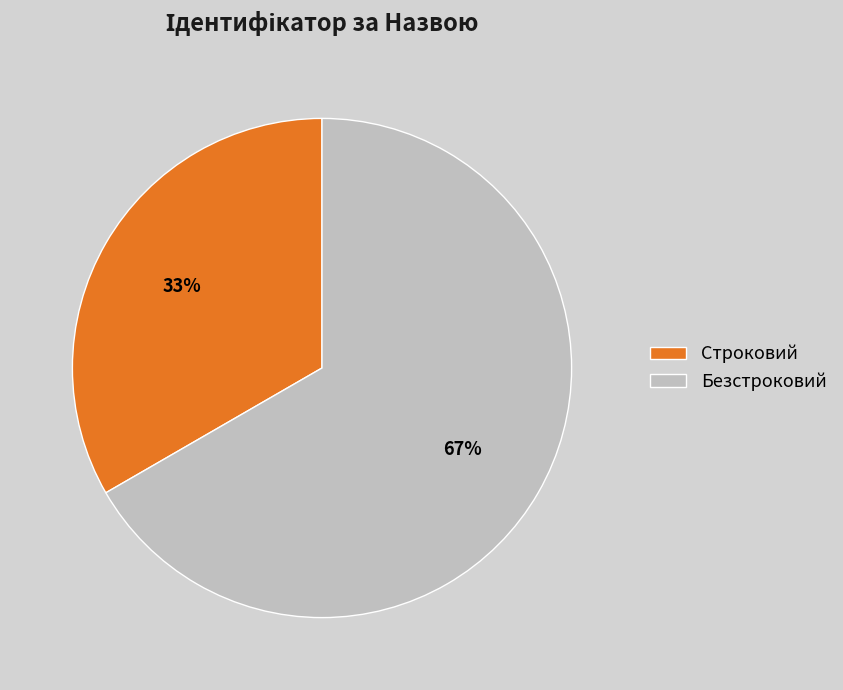

What is the largest slice in the pie chart?

Безстроковий